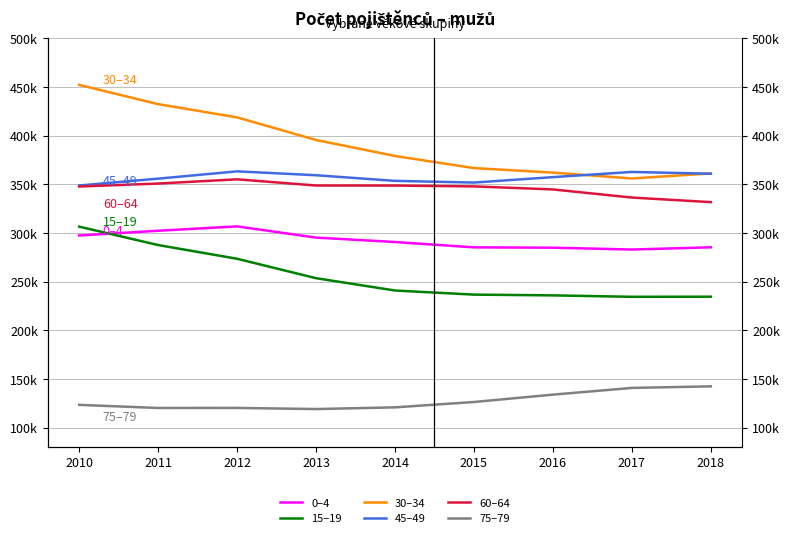

At which category does 0–4 reach its first local valley?

2017